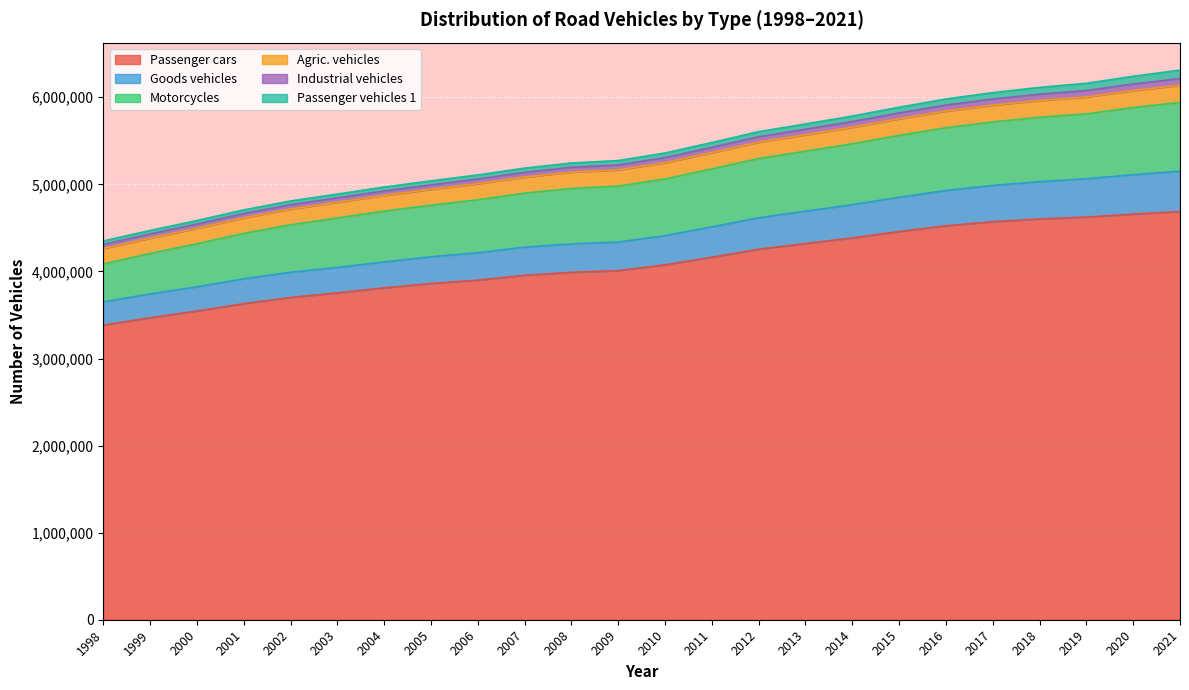

What is the highest value of the Passenger cars series?

4688235